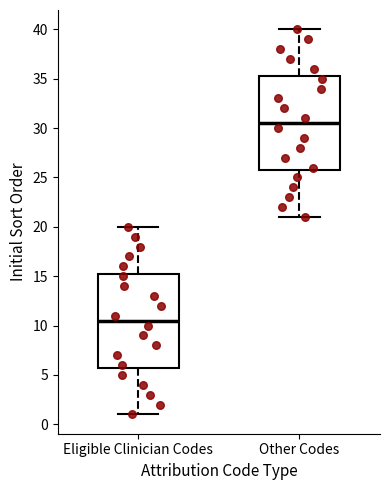

Reading left to right, transcribe this box plot: for each box, give where its median line is, the range the box spans, and where its two whiskers end, as read against the y-axis. The values are not printed on the chart, so give them approximately, as read against the axis.

Eligible Clinician Codes: median 10.5, box 6.0 to 15.5, whiskers 1.0 to 20.0
Other Codes: median 30.5, box 26.0 to 35.5, whiskers 21.0 to 40.0